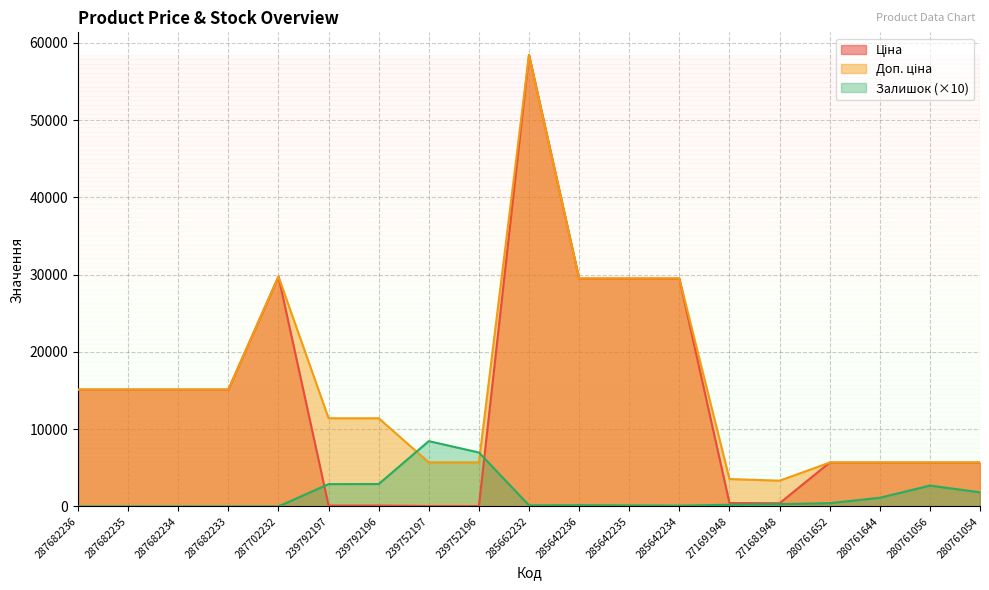

Read the Залишок value at 271691948.

220.0